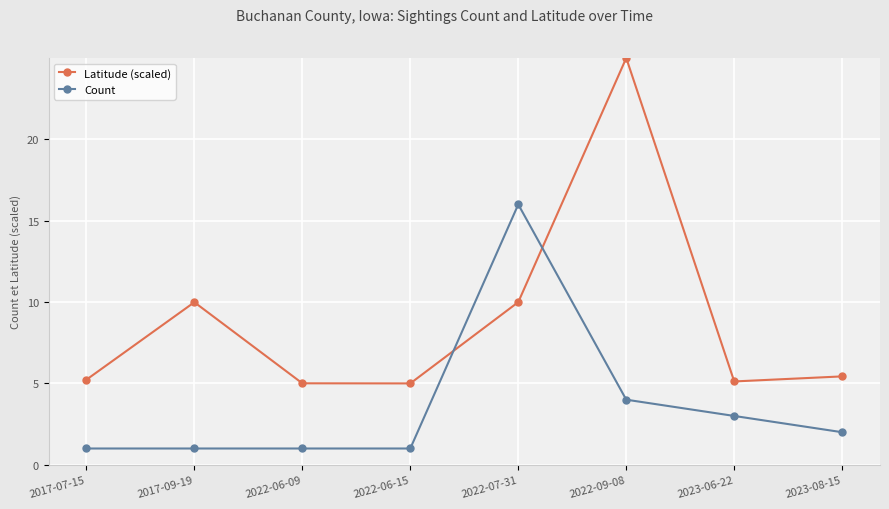

What is the label of the 8th point from the left?

2023-08-15